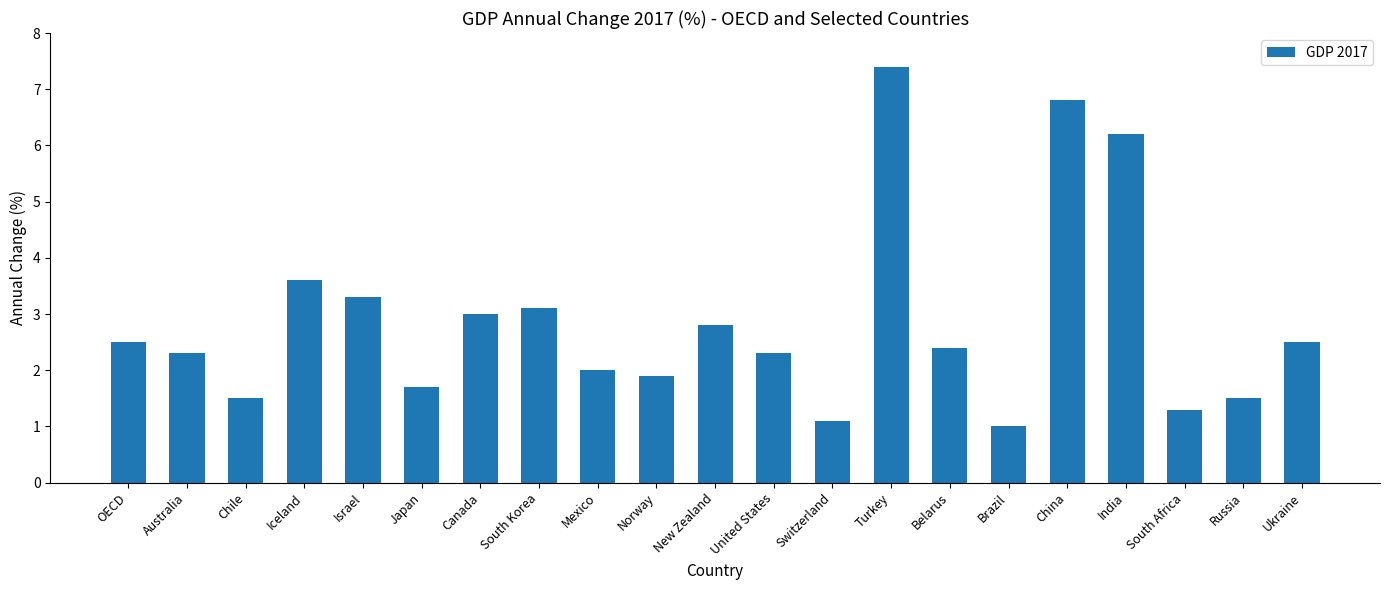

True or false: the data shows 1.3 at South Africa.

True